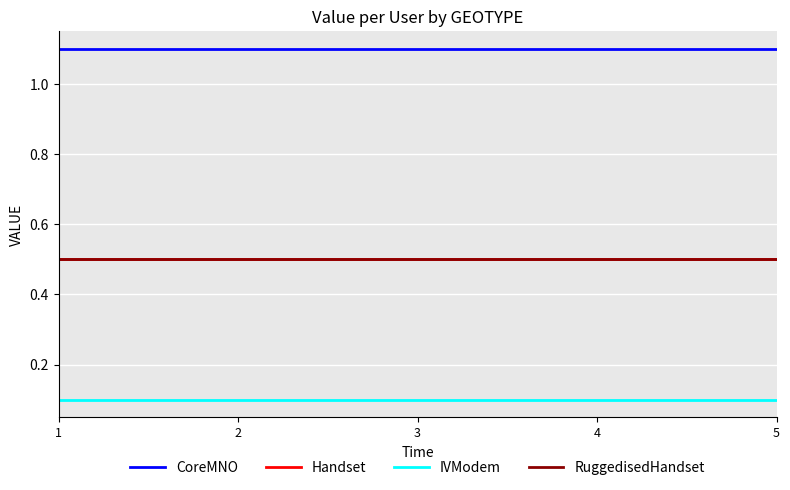

Is this an area chart (filled region under the line)?

No